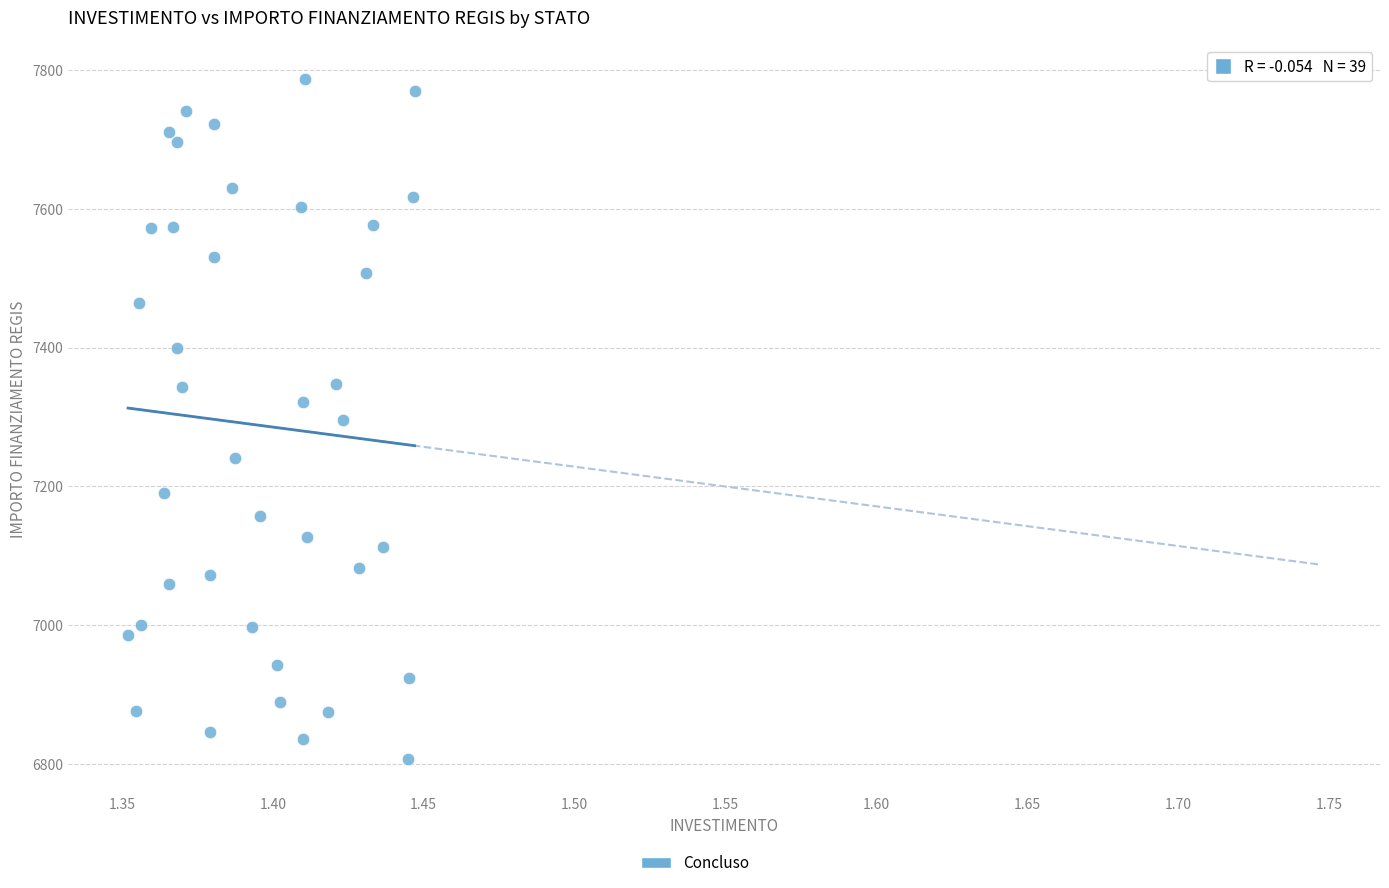

What is the range of Y values (max minus min)?

981.4